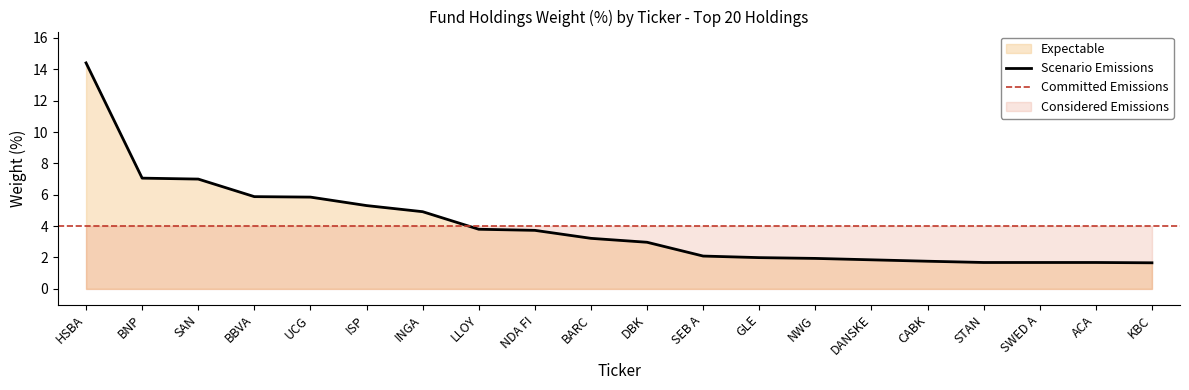

True or false: the data has more than 2 interior local peaks.

False